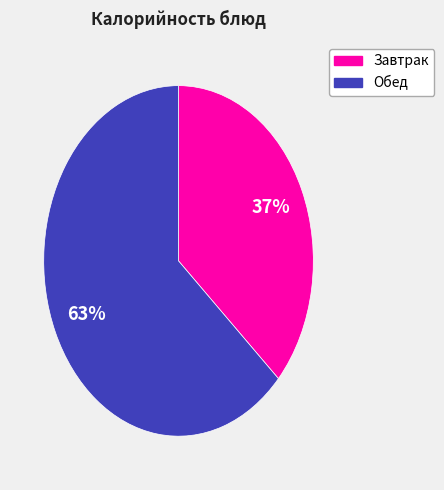

How many slices are in this pie chart?

2